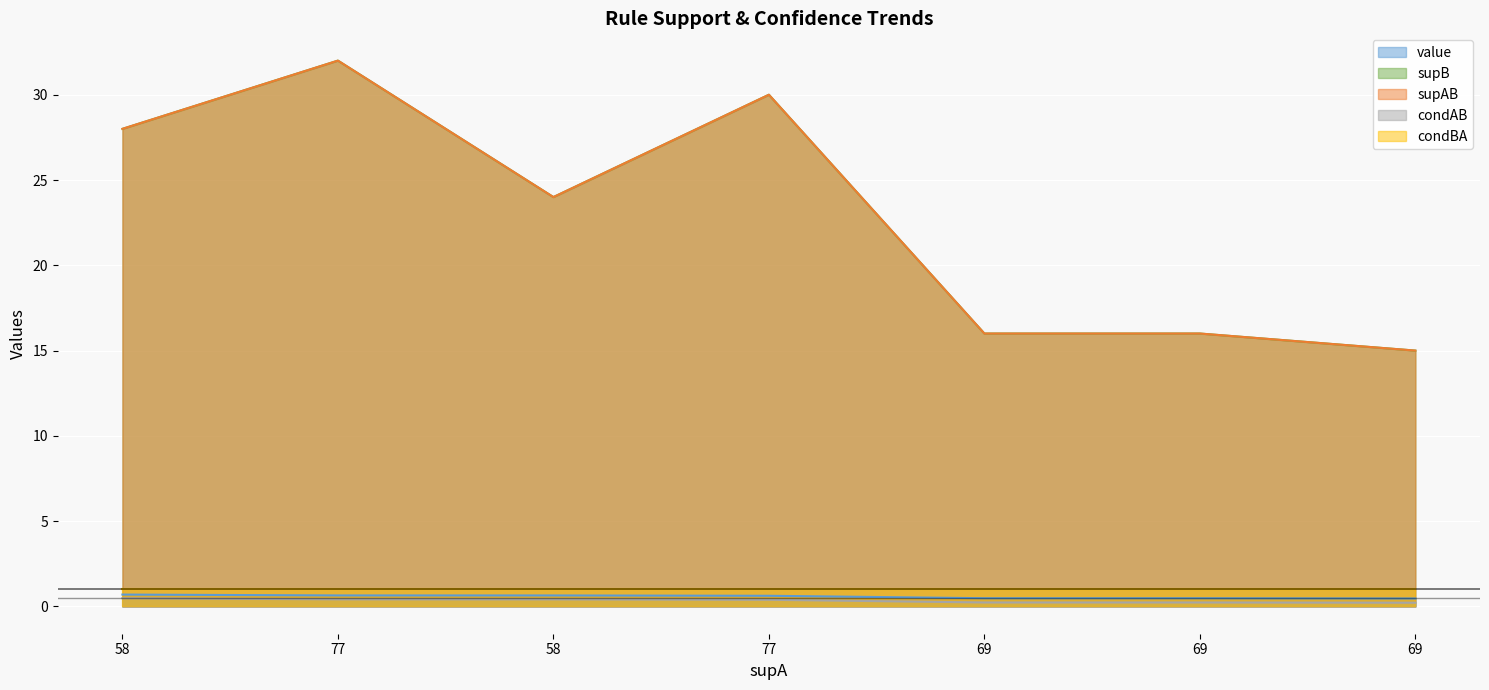

What is the average value of the supAB series?

23.0